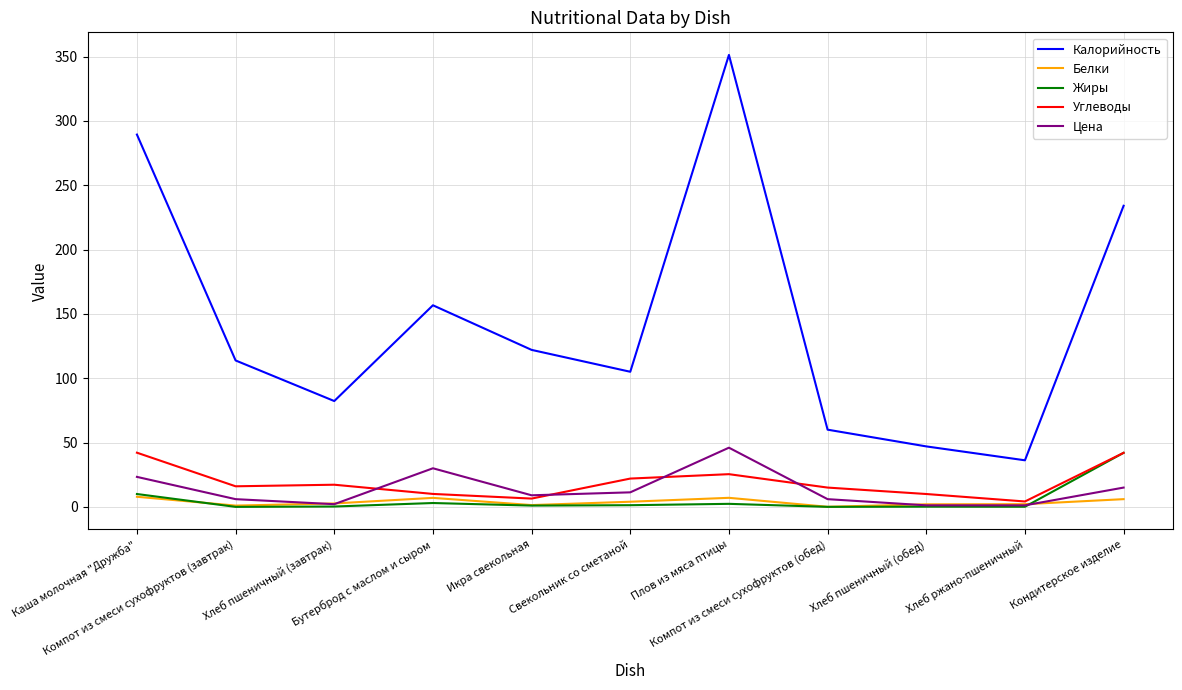

Which series has the widest spread of values?

Калорийность